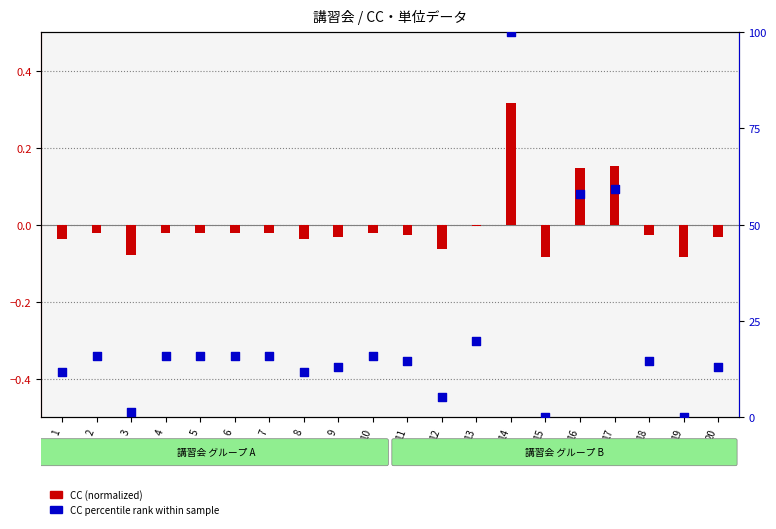

At how many categories does at least one series exceed 2?

17